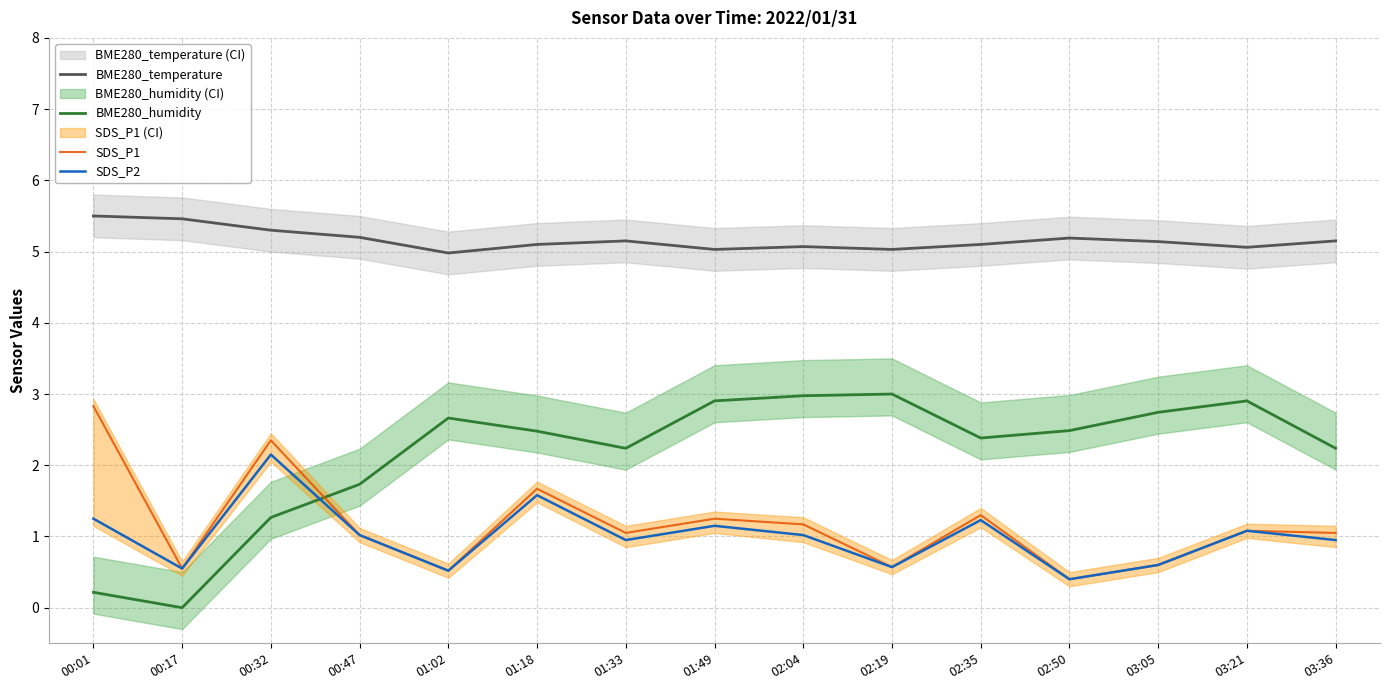

Reading left to right, transcribe all the data shown in this chart.

BME280_temperature: 00:01=5.5	00:17=5.5	00:32=5.3	00:47=5.2	01:02=5.0	01:18=5.1	01:33=5.2	01:49=5.0	02:04=5.1	02:19=5.0	02:35=5.1	02:50=5.2	03:05=5.1	03:21=5.1	03:36=5.2
BME280_humidity: 00:01=0.2	00:17=0.0	00:32=1.3	00:47=1.7	01:02=2.7	01:18=2.5	01:33=2.2	01:49=2.9	02:04=3.0	02:19=3.0	02:35=2.4	02:50=2.5	03:05=2.7	03:21=2.9	03:36=2.2
SDS_P1: 00:01=2.8	00:17=0.6	00:32=2.4	00:47=1.0	01:02=0.5	01:18=1.7	01:33=1.1	01:49=1.2	02:04=1.2	02:19=0.6	02:35=1.3	02:50=0.4	03:05=0.6	03:21=1.1	03:36=1.1
SDS_P2: 00:01=1.2	00:17=0.6	00:32=2.1	00:47=1.0	01:02=0.5	01:18=1.6	01:33=0.9	01:49=1.1	02:04=1.0	02:19=0.6	02:35=1.2	02:50=0.4	03:05=0.6	03:21=1.1	03:36=0.9